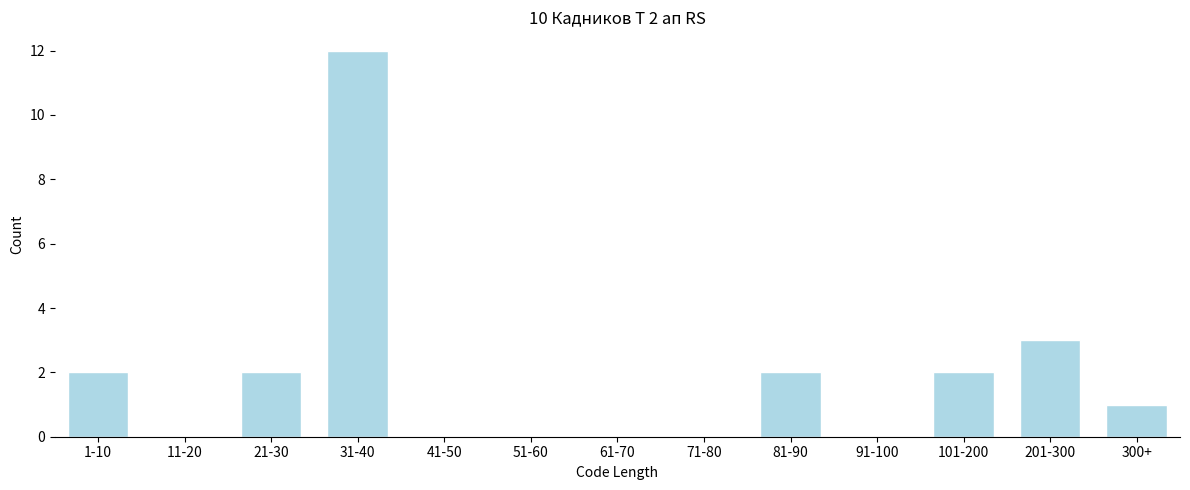

Reading left to right, transcribe all the data shown in this chart.

1-10=2	11-20=0	21-30=2	31-40=12	41-50=0	51-60=0	61-70=0	71-80=0	81-90=2	91-100=0	101-200=2	201-300=3	300+=1